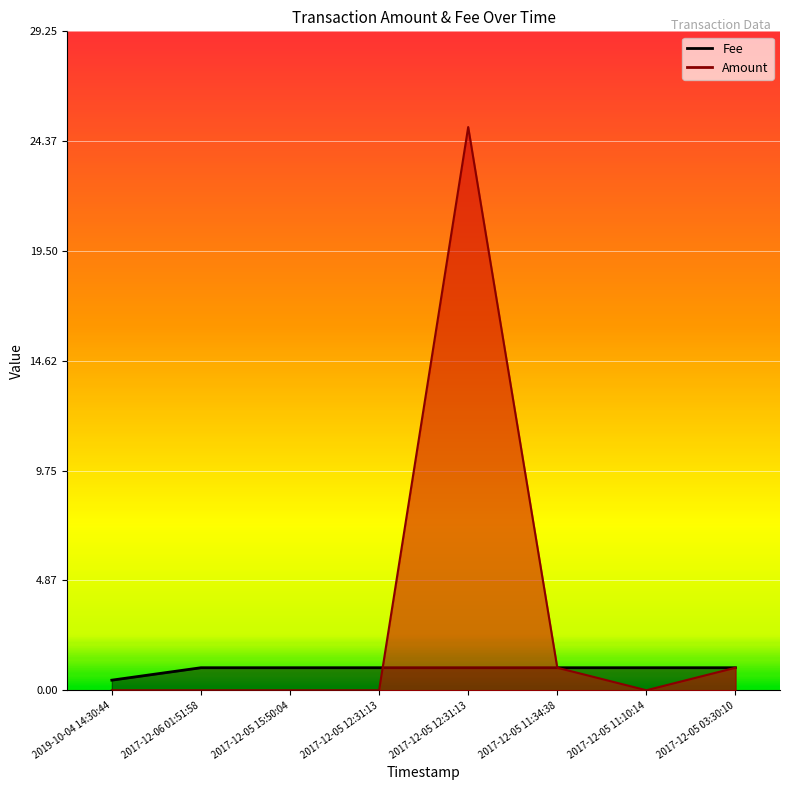

At which category does Amount reach its first local valley?

2017-12-05 11:10:14